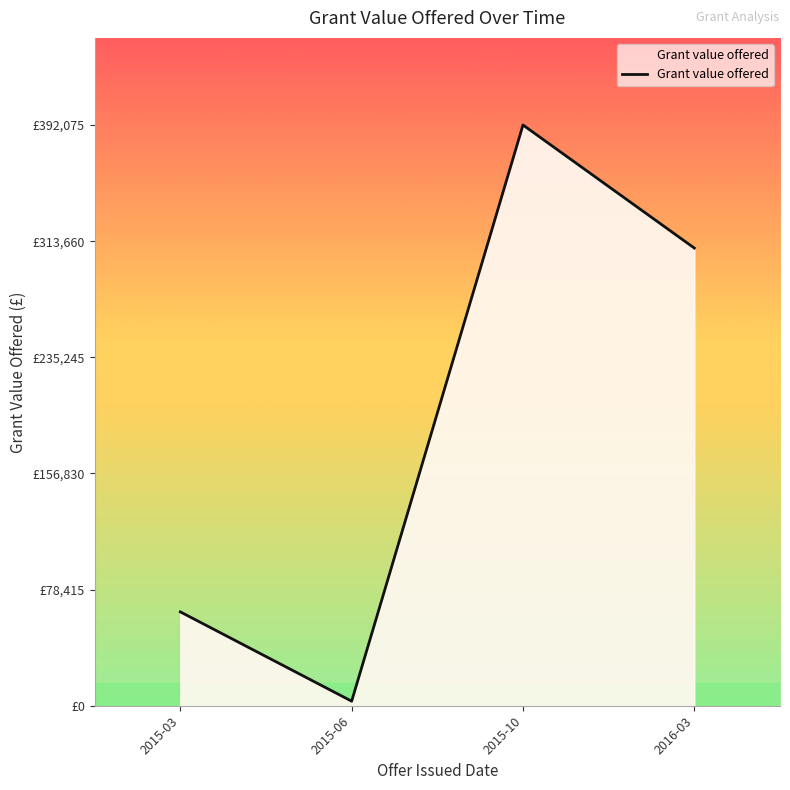

Rank the categories by value from lowest to highest.

2015-06, 2015-03, 2016-03, 2015-10